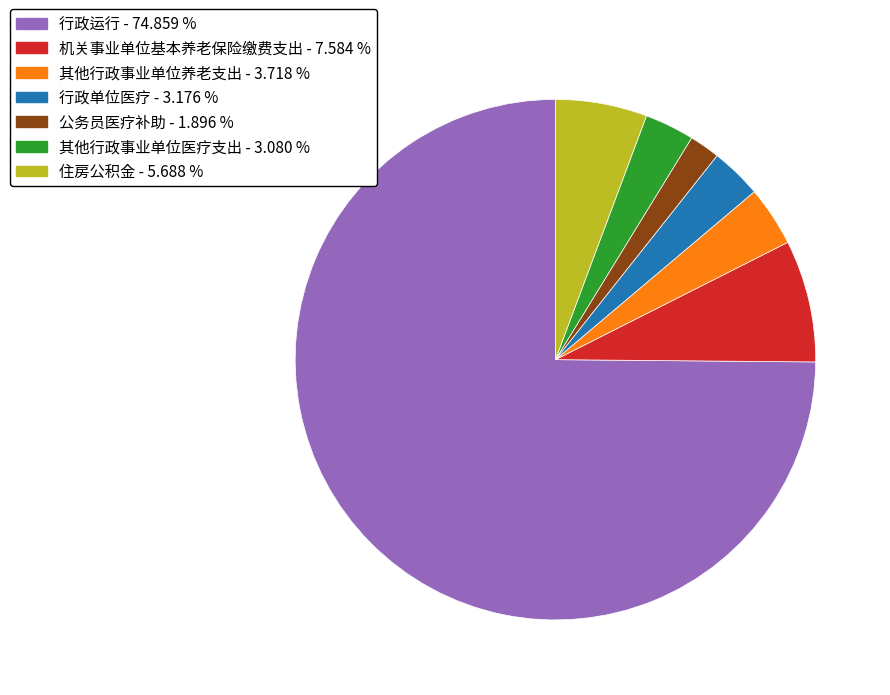

Does 其他行政事业单位养老支出 - 3.718 % represent more than half of the total?

No